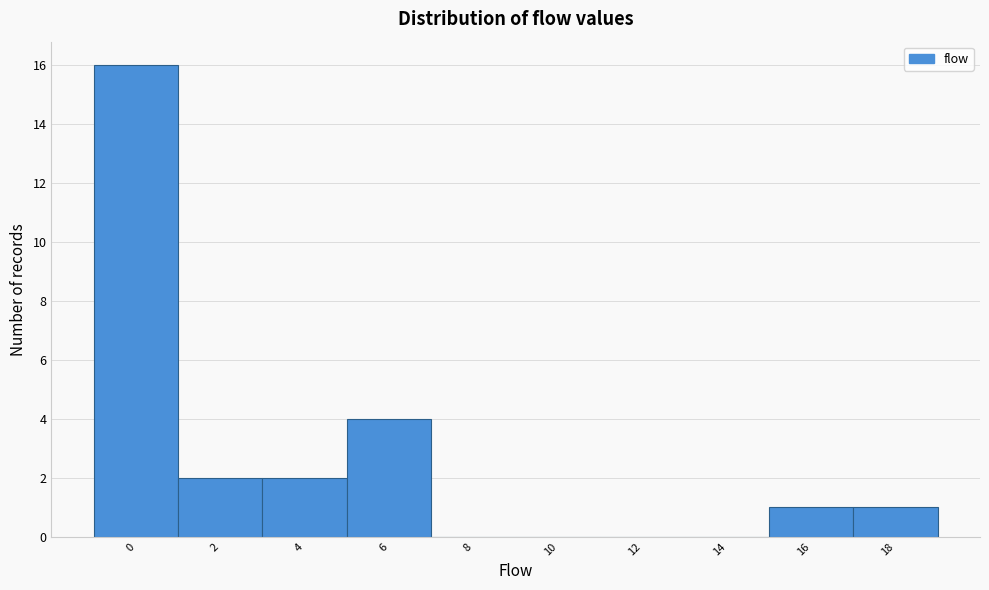

Reading left to right, what are all the values shown in this chart?

0=16	2=2	4=2	6=4	8=0	10=0	12=0	14=0	16=1	18=1